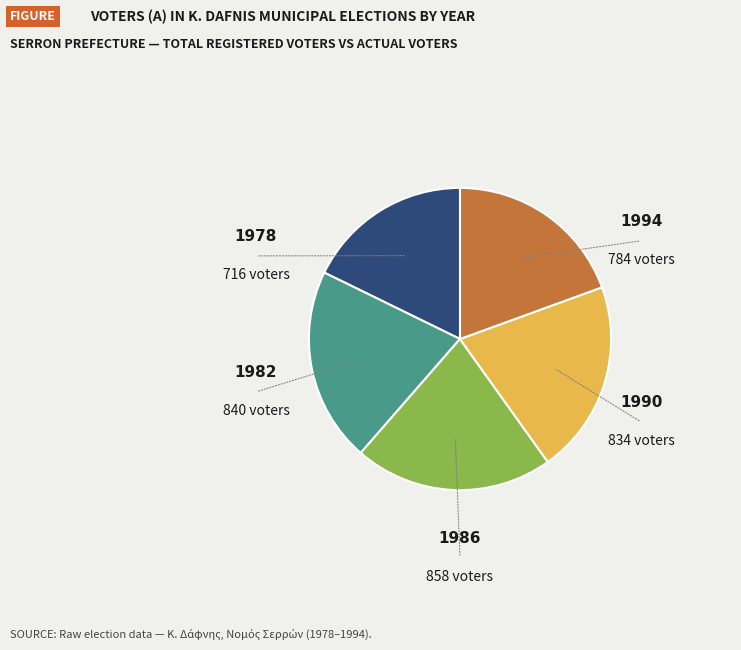

How many segments does this pie chart have?

5